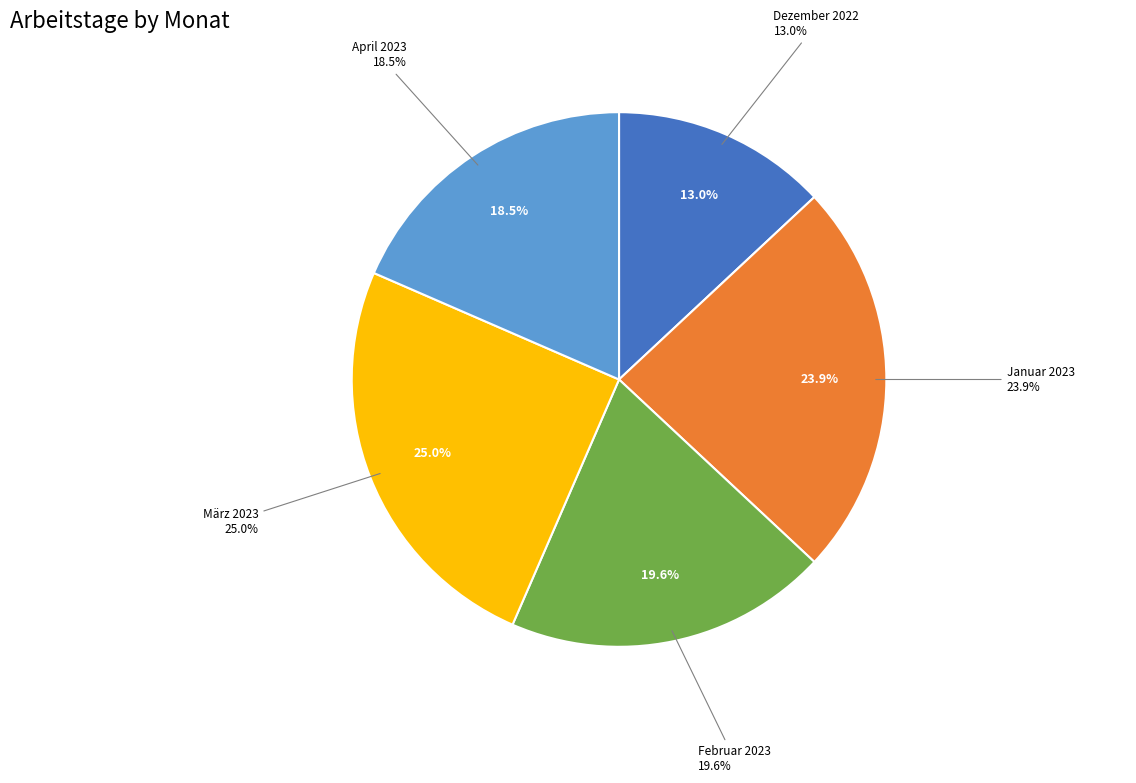

Is there a majority slice in this chart?

No